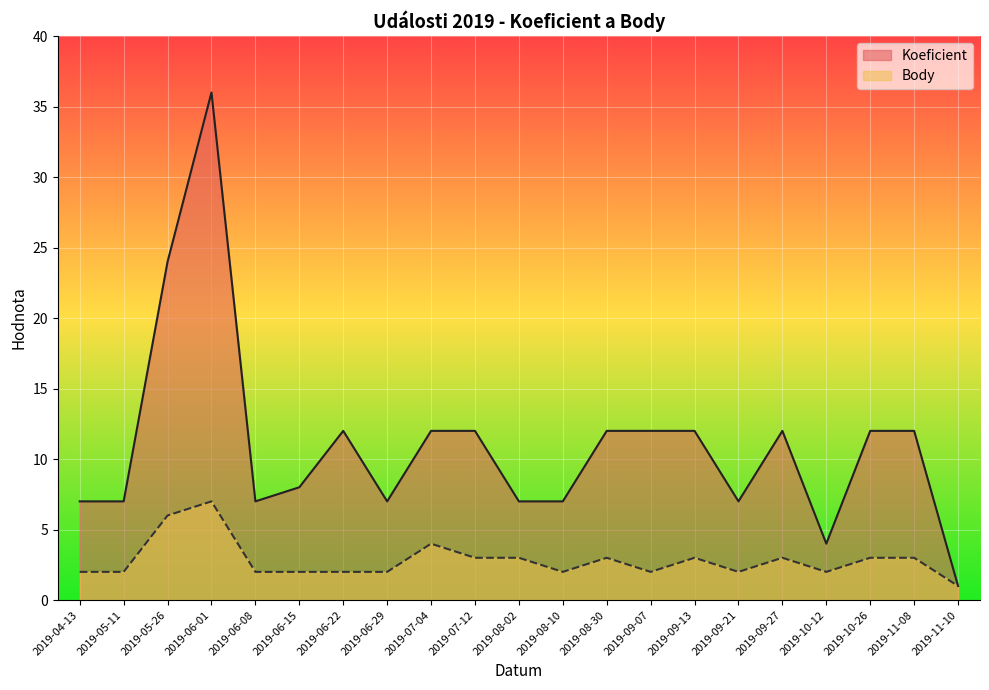

Is it true that Koeficient equals 4 at 2019-04-13?

False